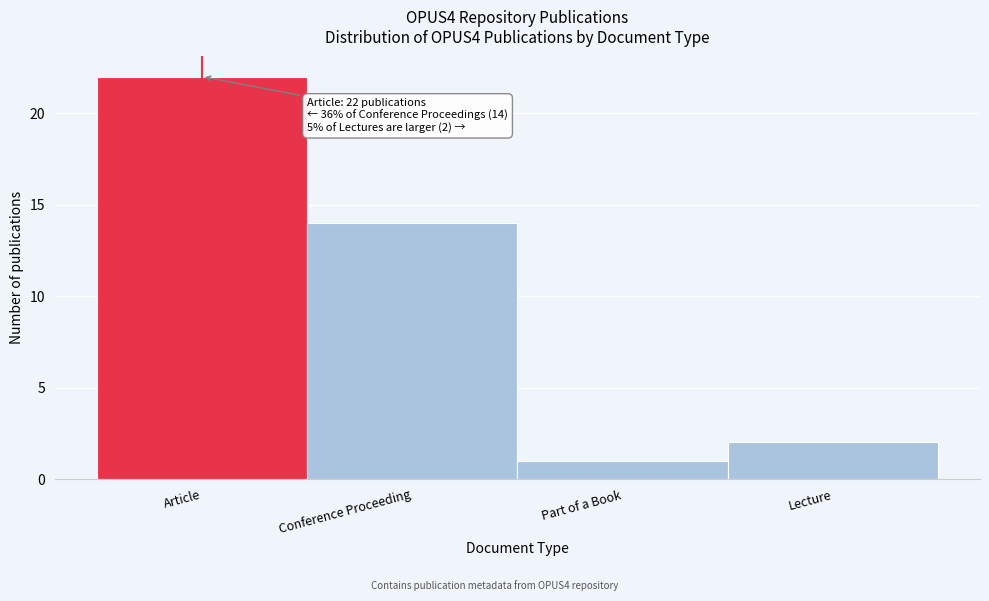

Reading left to right, list all the values displayed in this chart.

22	14	1	2